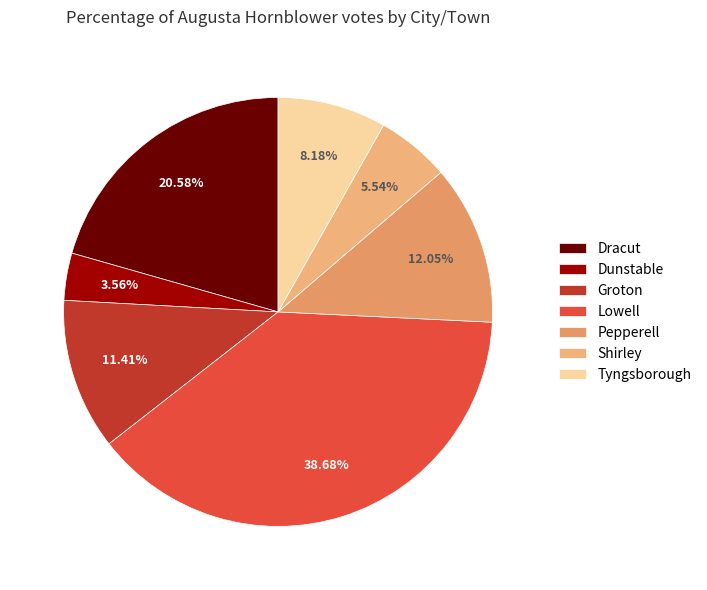

To the nearest percent, what portion does Groton represent?

11%